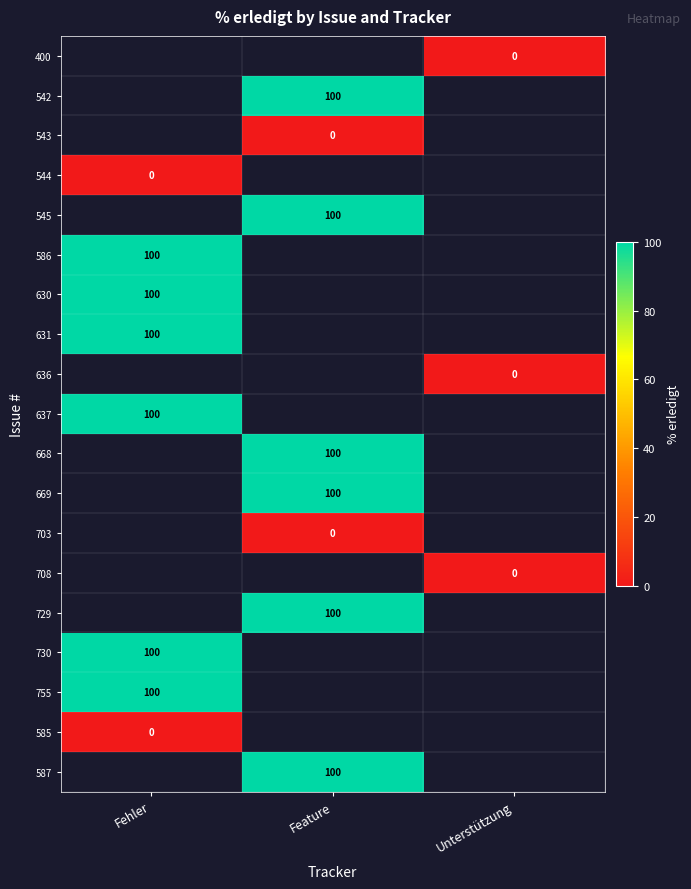

Is it true that 587 equals 100 at Feature?

True